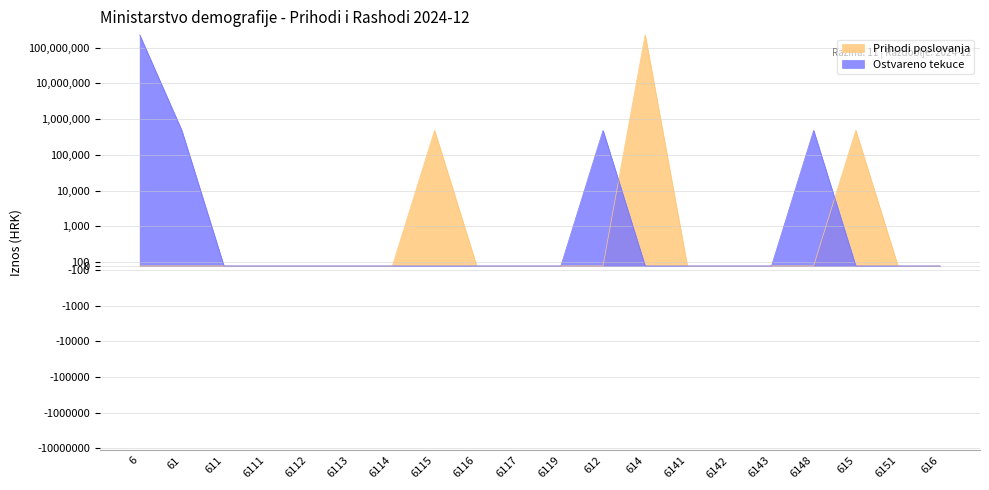

After their last crossing, which series has the higher values: Ostvareno tekuce or Prihodi poslovanja?

Prihodi poslovanja